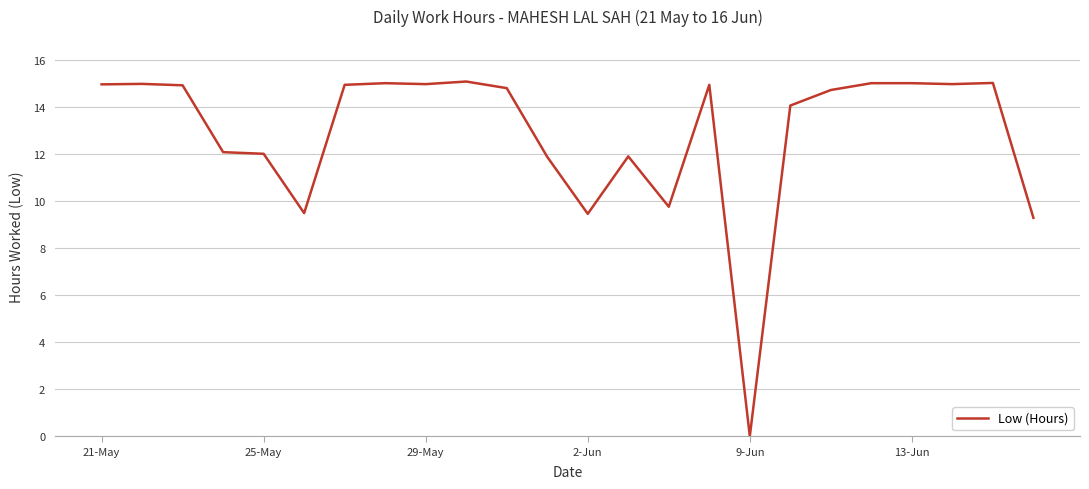

What is the maximum value shown in the chart?

15.1